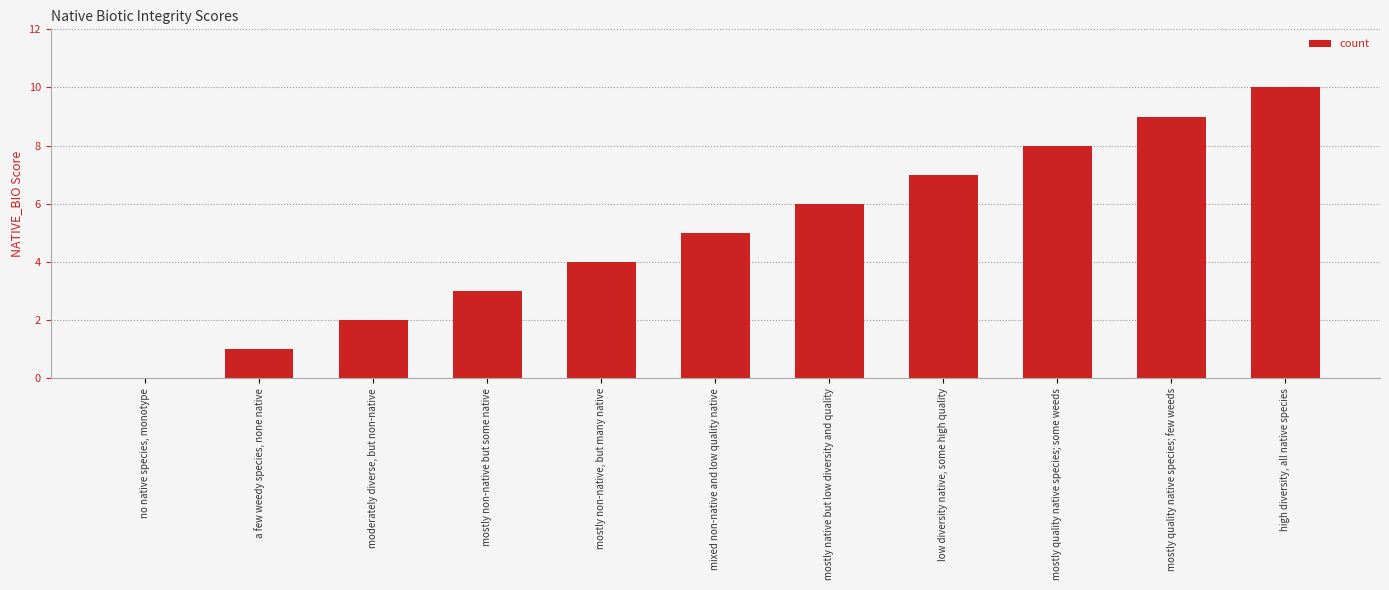

Between mostly quality native species; few weeds and mostly non-native, but many native, which is larger?

mostly quality native species; few weeds